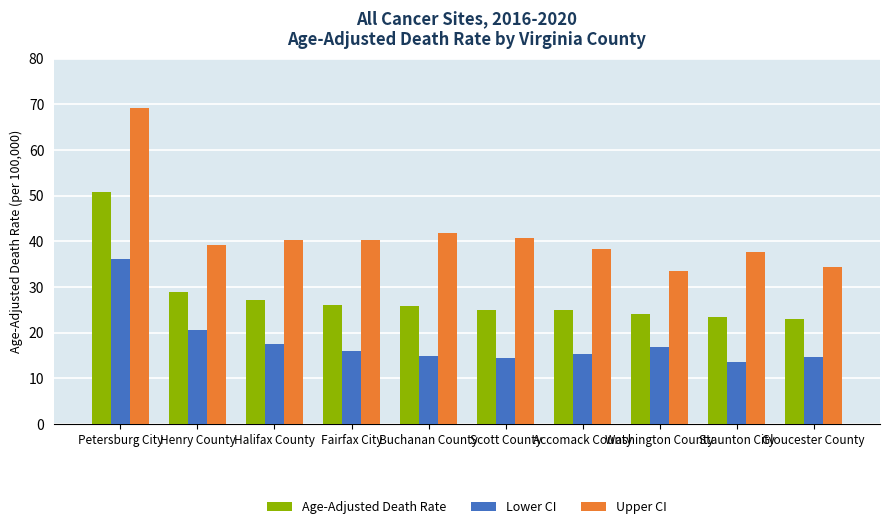

List the series in order of their overall mean, highest first.

Upper CI, Age-Adjusted Death Rate, Lower CI